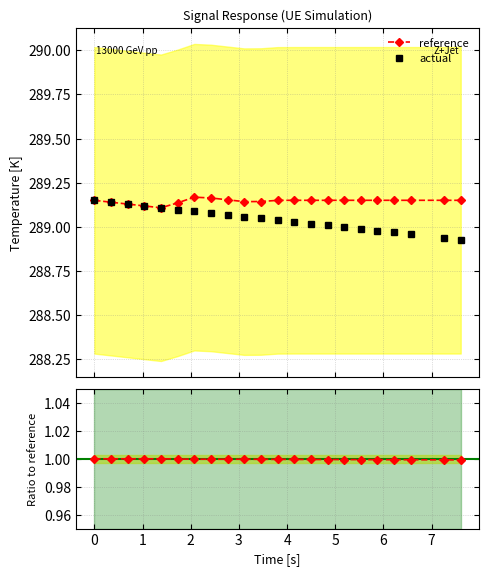

What is the sum of all actual values?

6358.9